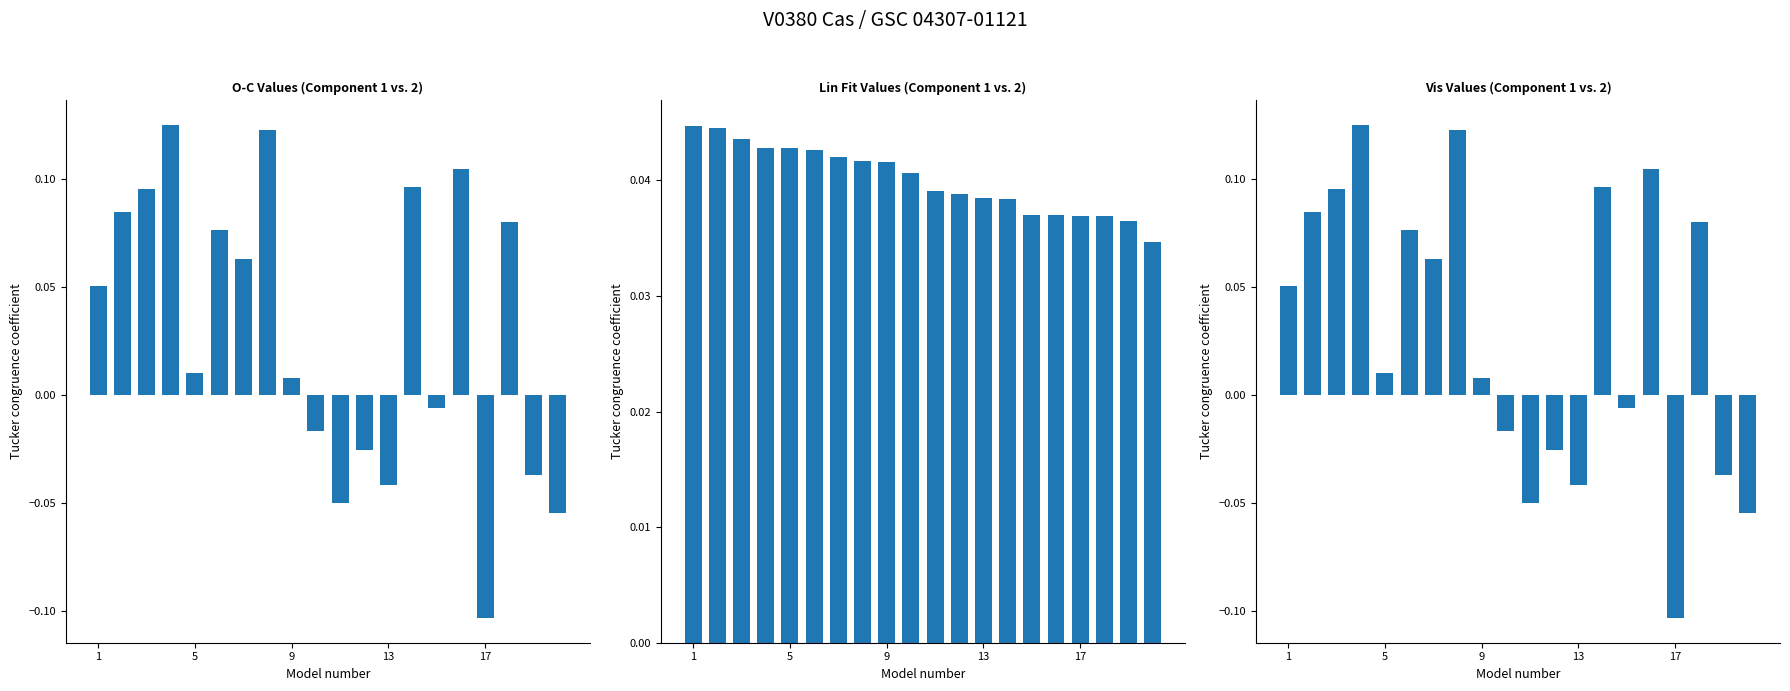

What is the difference between the maximum and second lowest values in the vis series?

0.2